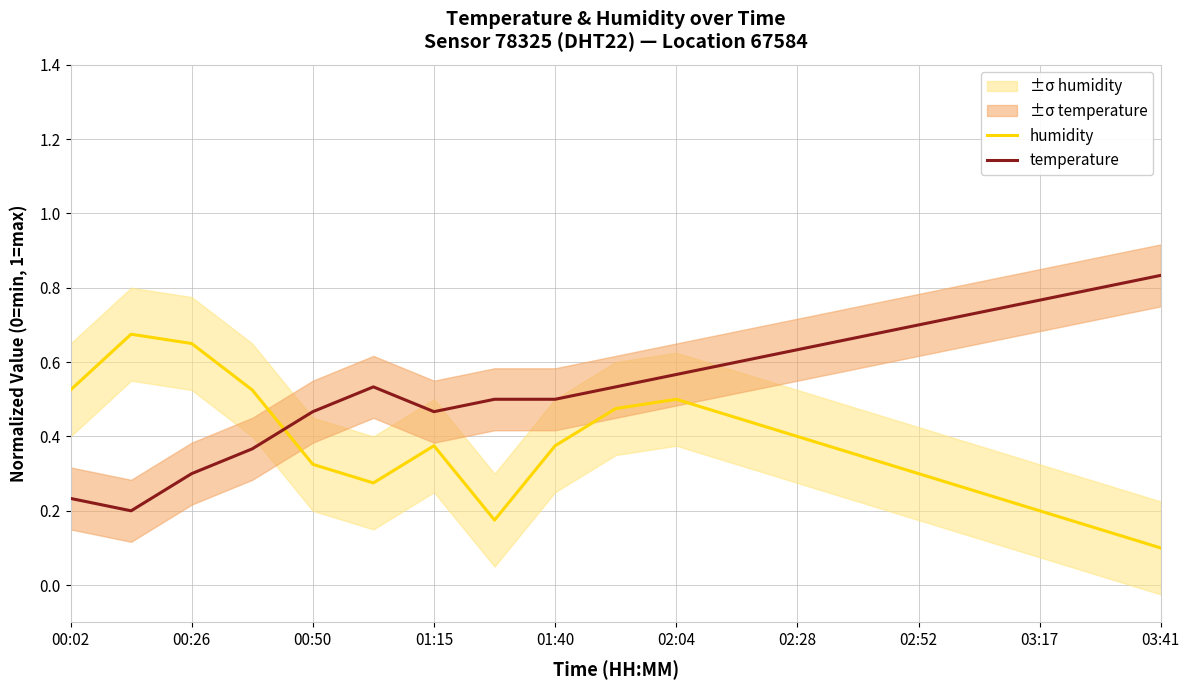

At which label is humidity closest to 0?

03:41